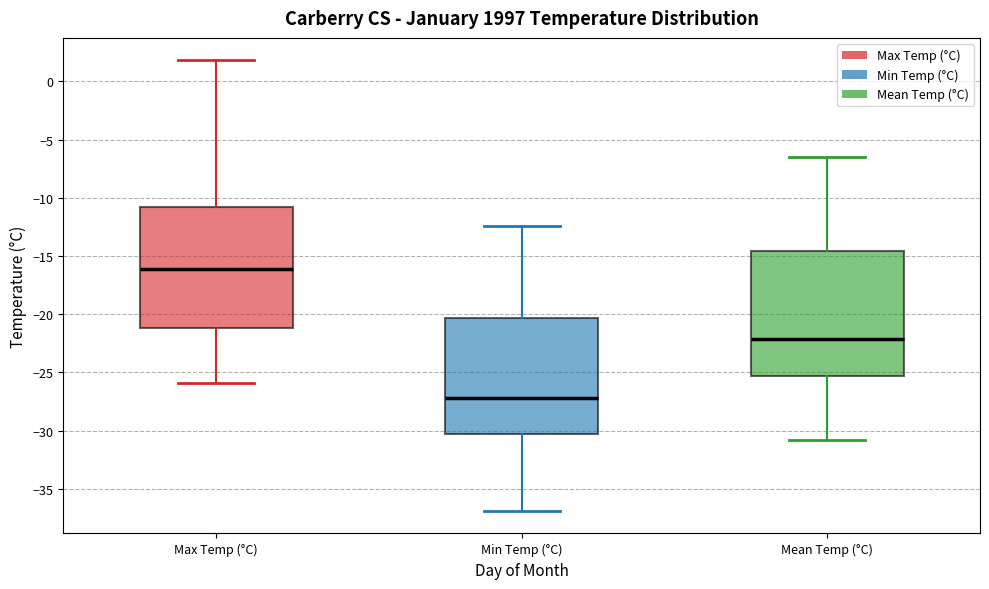

Where does the median line of the box for Max Temp (°C) sit on the y-axis? The values are not printed on the chart, so give them approximately, as read against the axis.

-16.0